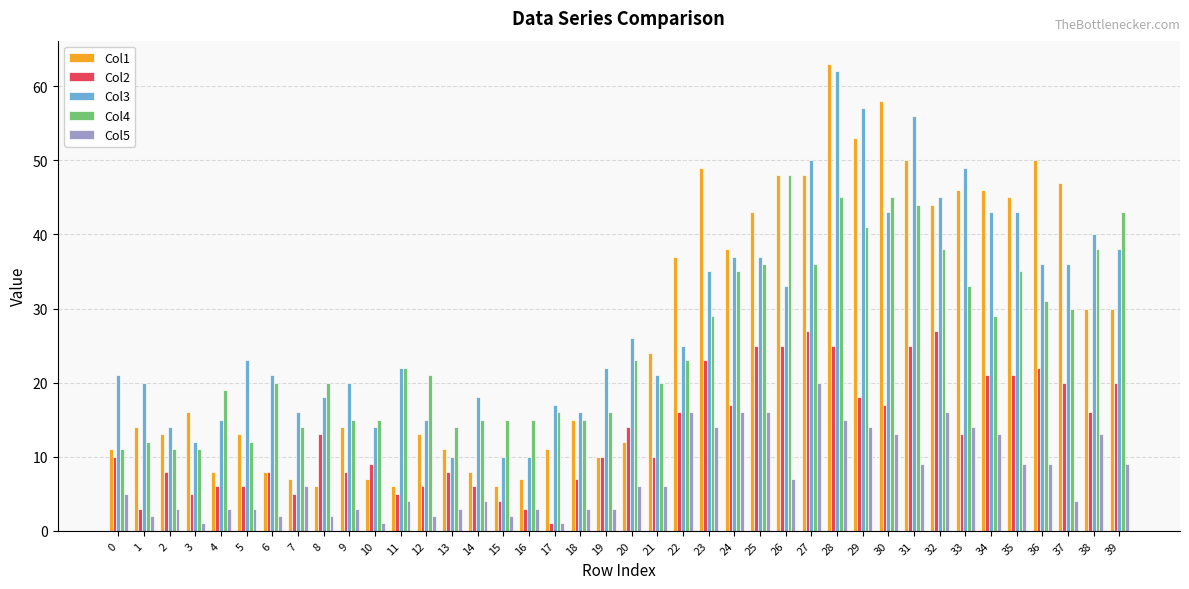

Count the number of categories in the chart.

40